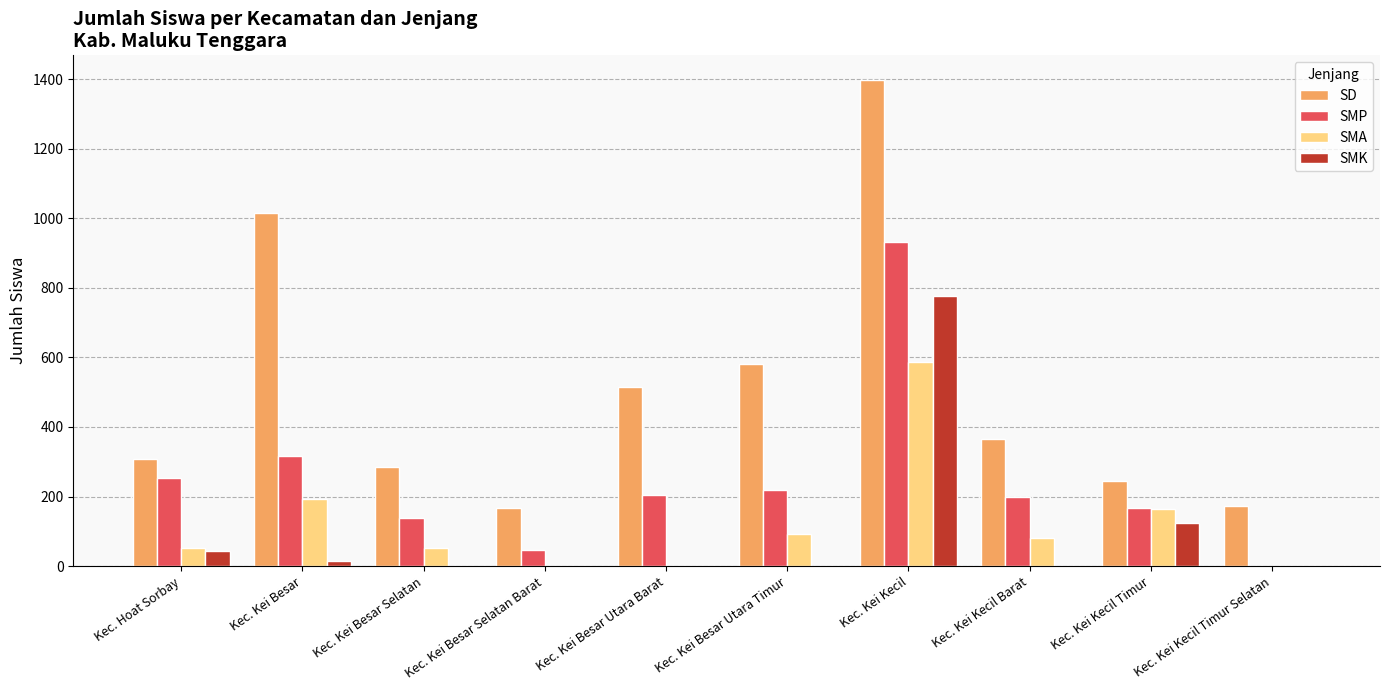

Between Kec. Kei Besar Utara Timur and Kec. Kei Kecil, which series saw the biggest shift?

SD